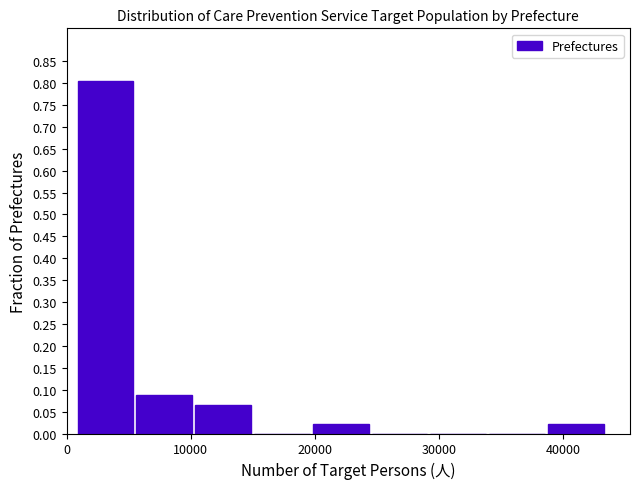

Reading left to right, list every bar in this chart as the range it spans on the x-axis followed by its height. Neither the bar edges nor the heights are printed on the chart, so give them approximately, as read against the axes.

1000 to 6000: 0.805
6000 to 10000: 0.085
10000 to 15000: 0.065
15000 to 20000: 0
20000 to 25000: 0.020
25000 to 29000: 0
29000 to 34000: 0
34000 to 39000: 0
39000 to 43000: 0.020